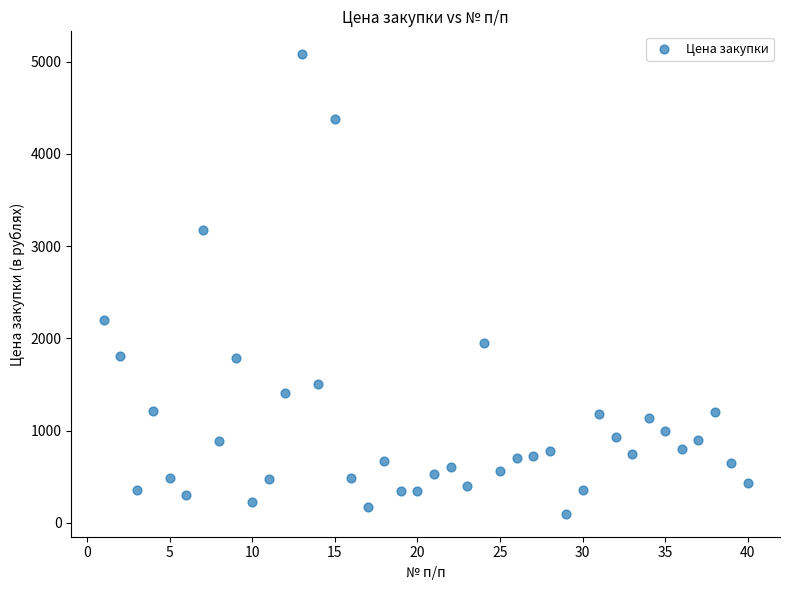

What Y value in the scatter plot is closest to 2588?

2200.0